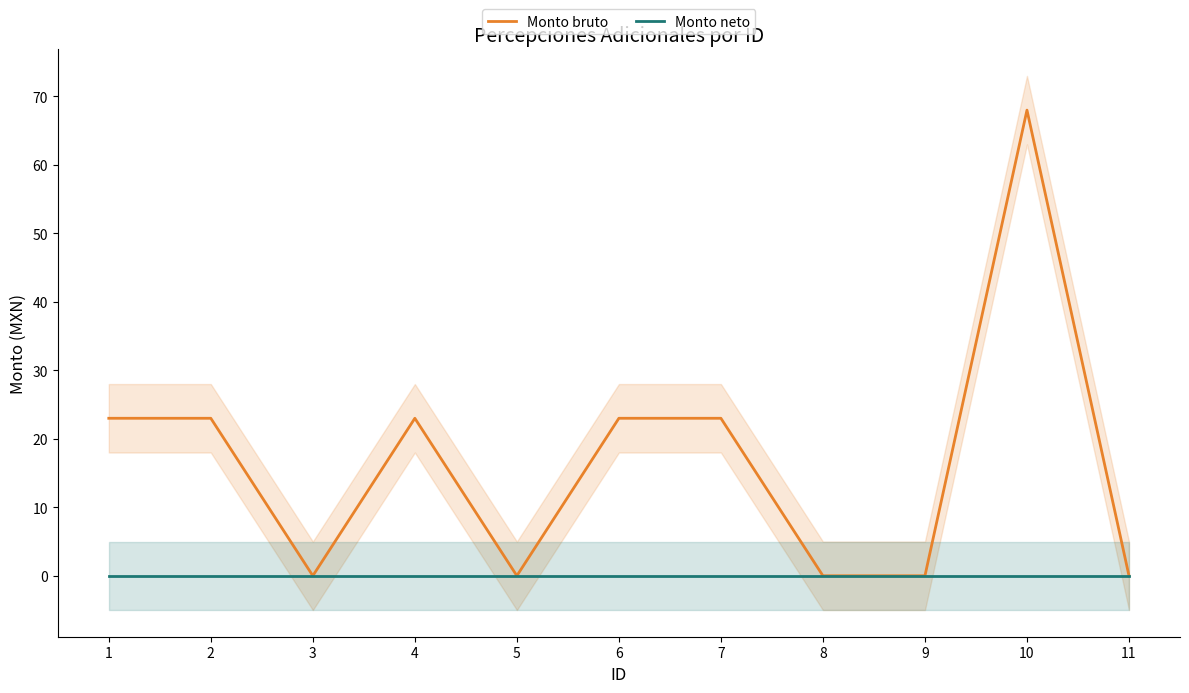

True or false: Monto bruto has more than 2 points higher than both neighbors.

False